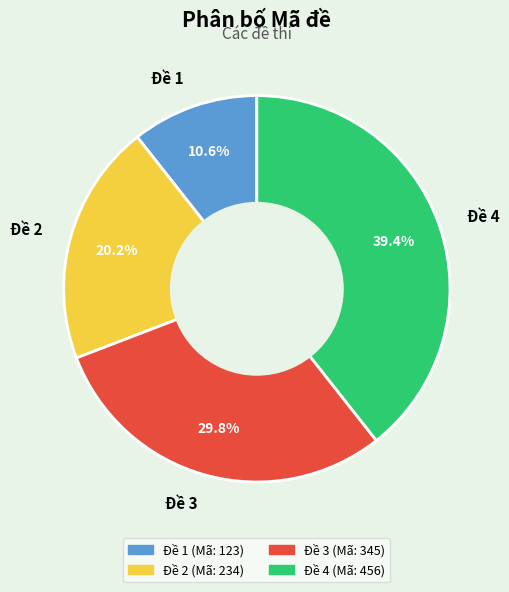

Rank the categories by value from highest to lowest.

Đề 4, Đề 3, Đề 2, Đề 1